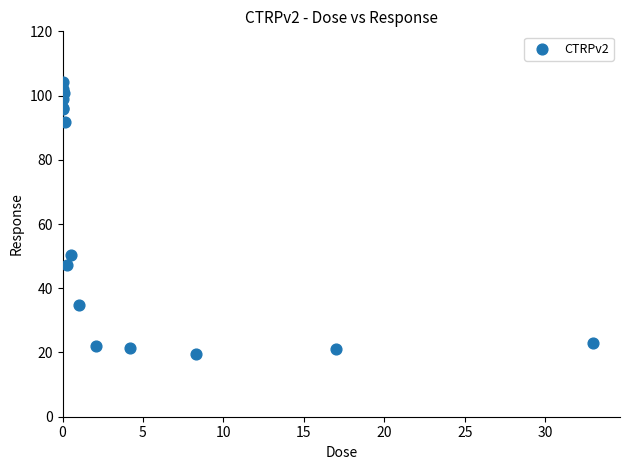

What Y value in the scatter plot is closest to 61?

50.2